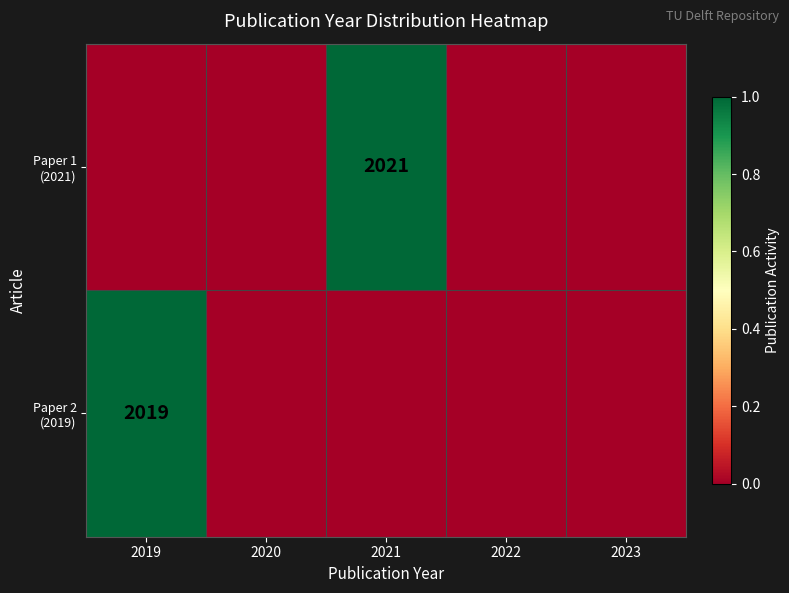

Is the value of Paper 2 (2019) at 2020 greater than the value of Paper 1 (2021) at 2019?

No